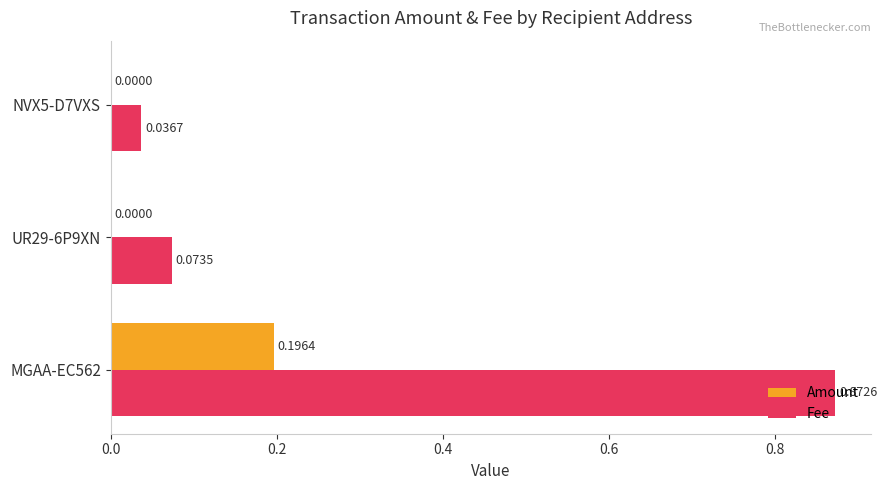

At which category is the sum across all series the highest?

MGAA-EC562